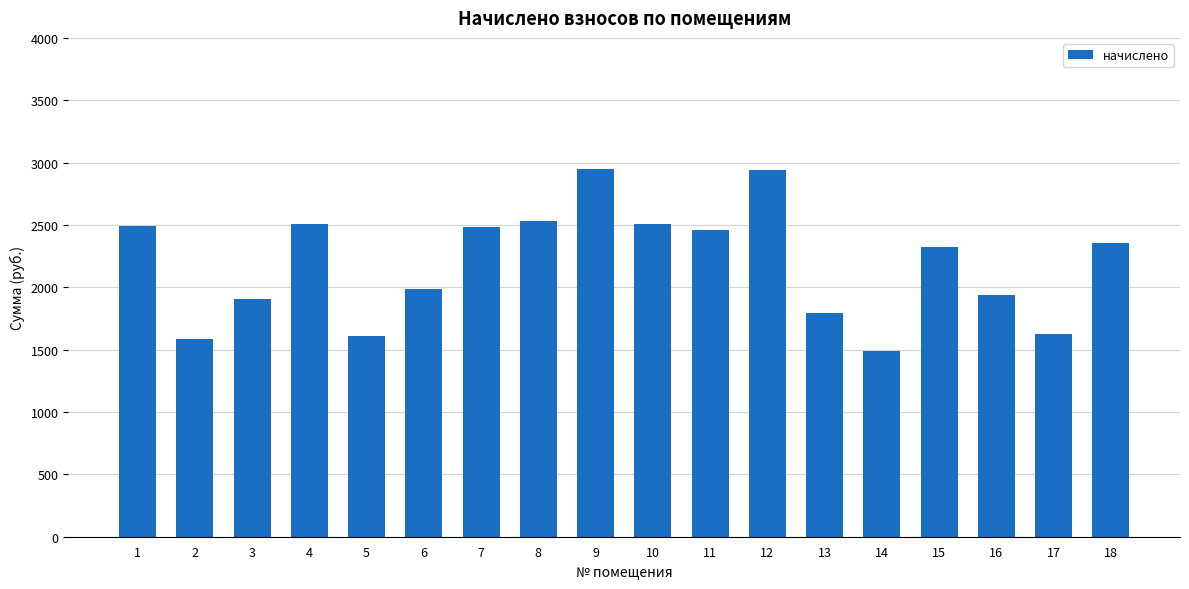

The value at 11 is 2456.2. True or false?

True